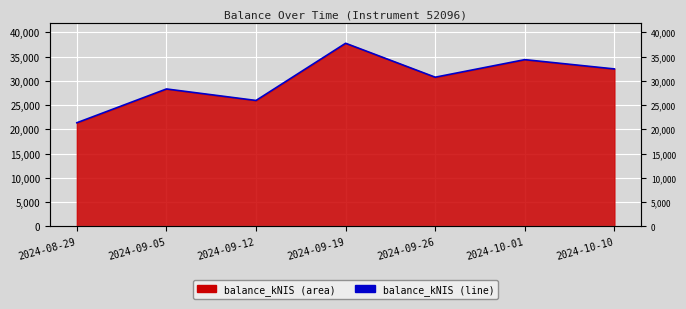

Is it true that the value at 2024-10-10 is 53019.6?

False